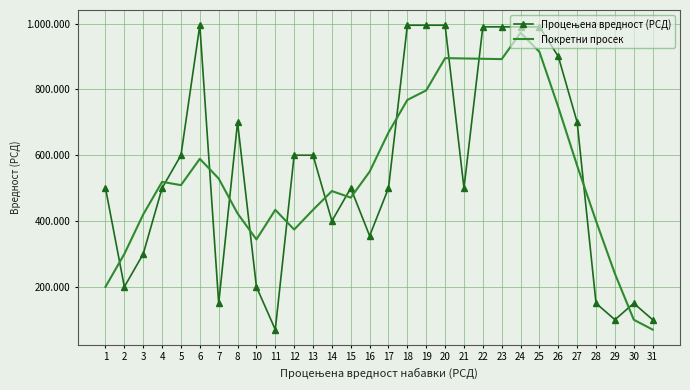

How many series are shown in this chart?

2